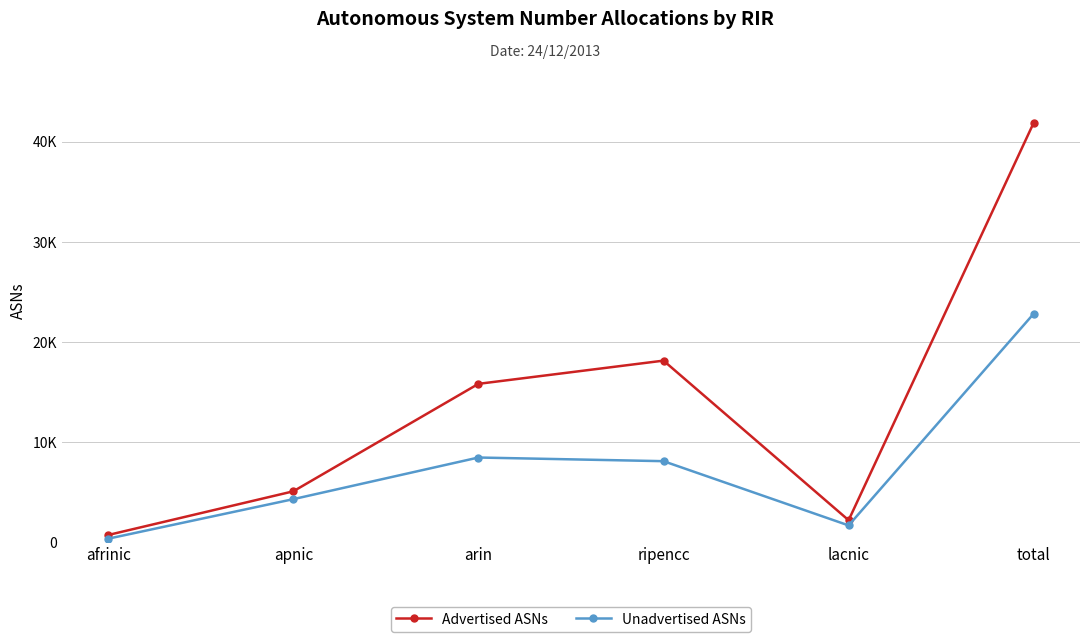

What is the sum of all Unadvertised ASNs values?

45644